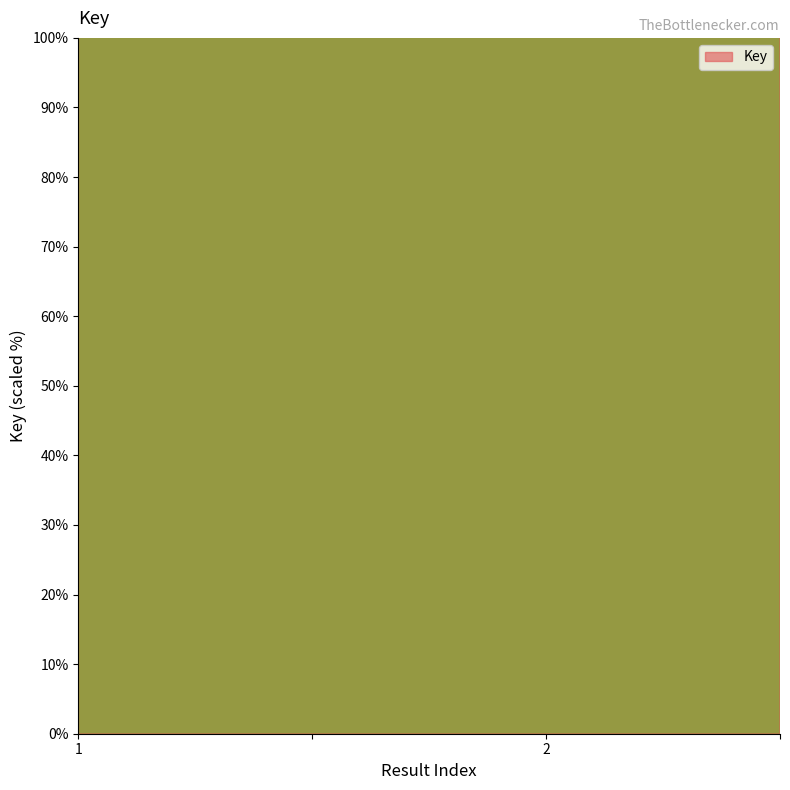

The chart shows a value of 259.1 at 2. True or false?

False